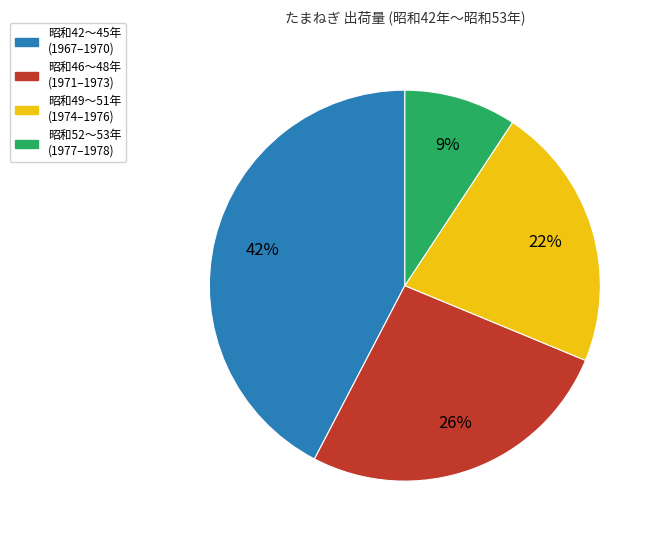

How many segments does this pie chart have?

4